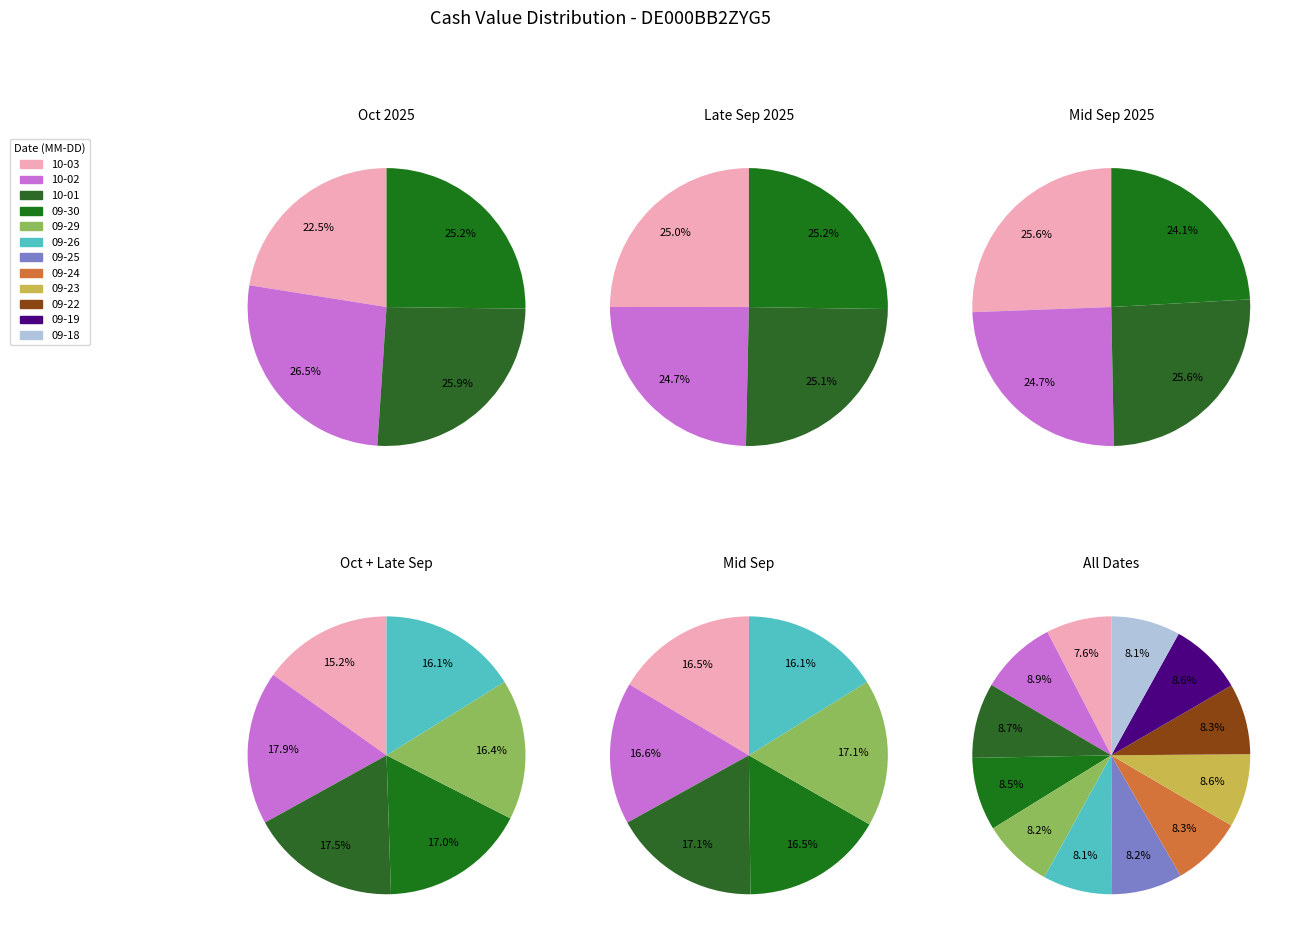

What percentage is the 2025-09-23 slice, to the nearest percent?

9%